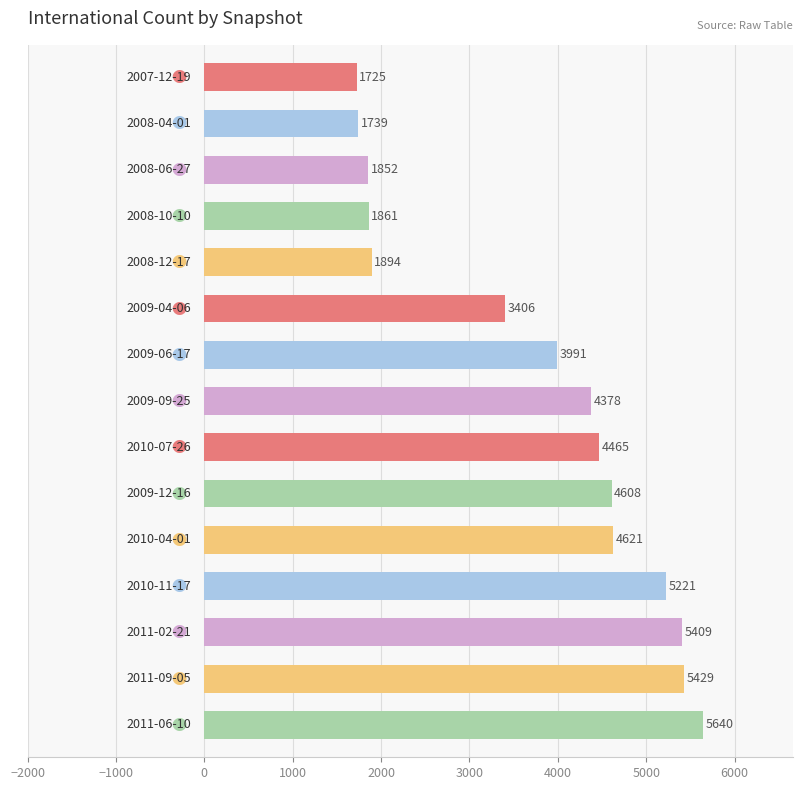

Does the chart contain any negative values?

No